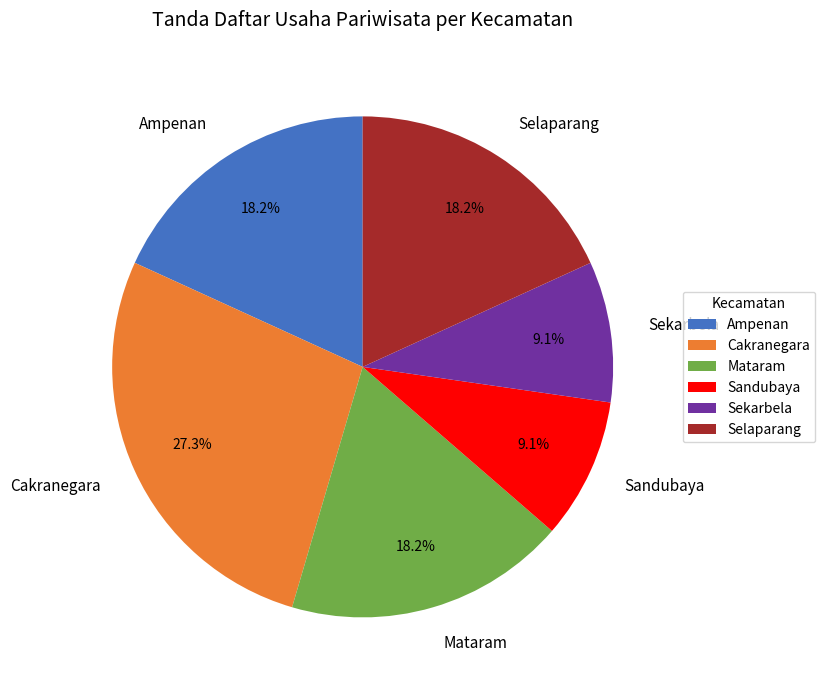

Which has a higher value, Cakranegara or Ampenan?

Cakranegara